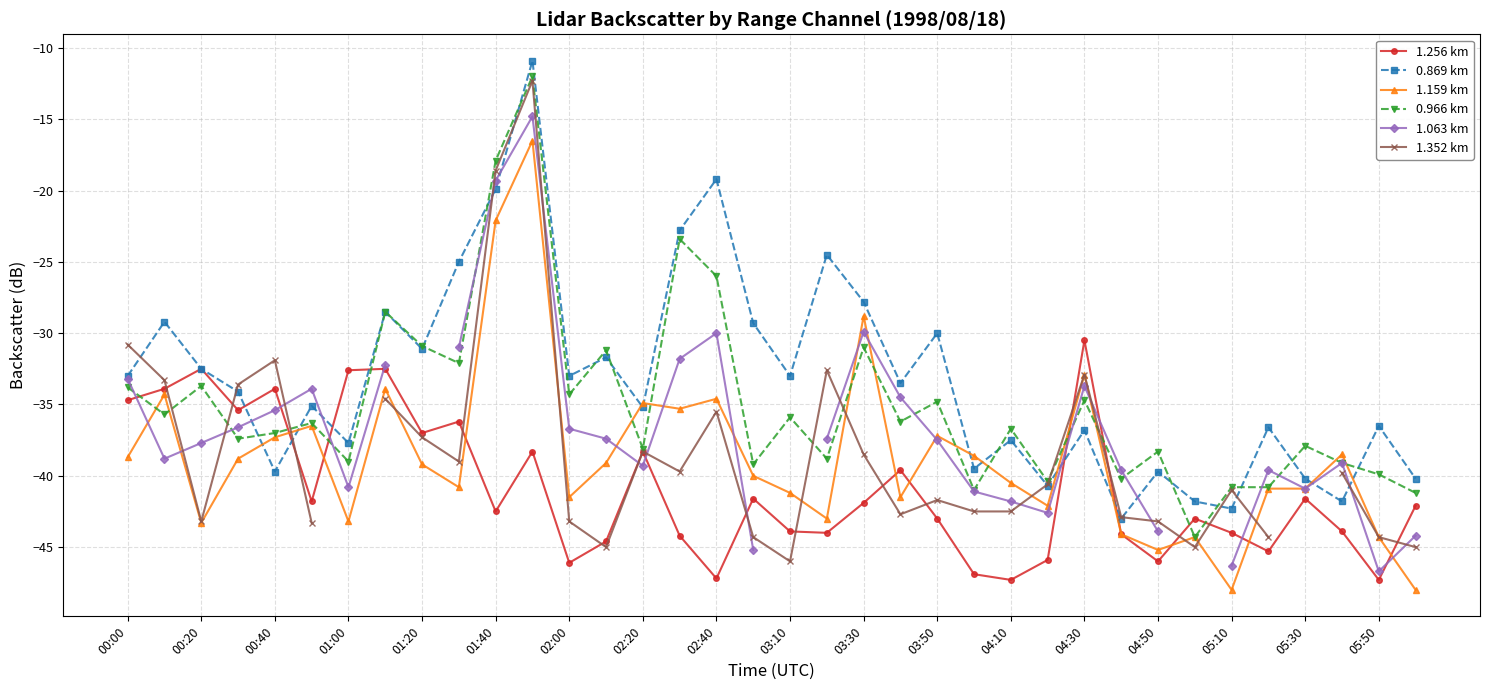

Count the number of categories in the chart.

36